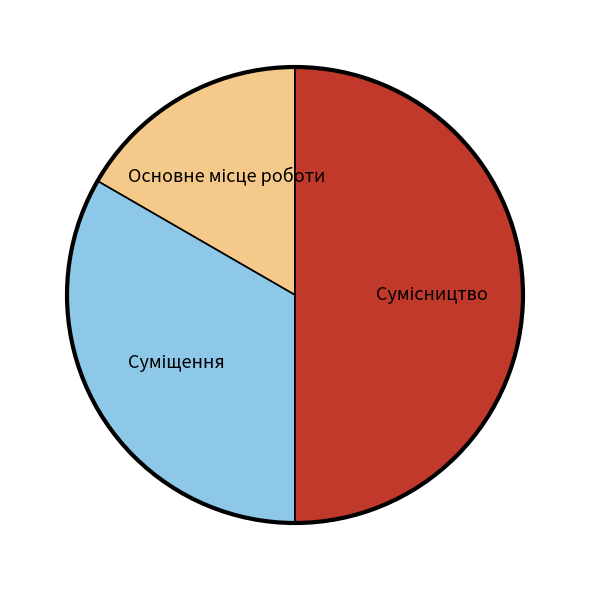

How many segments does this pie chart have?

3